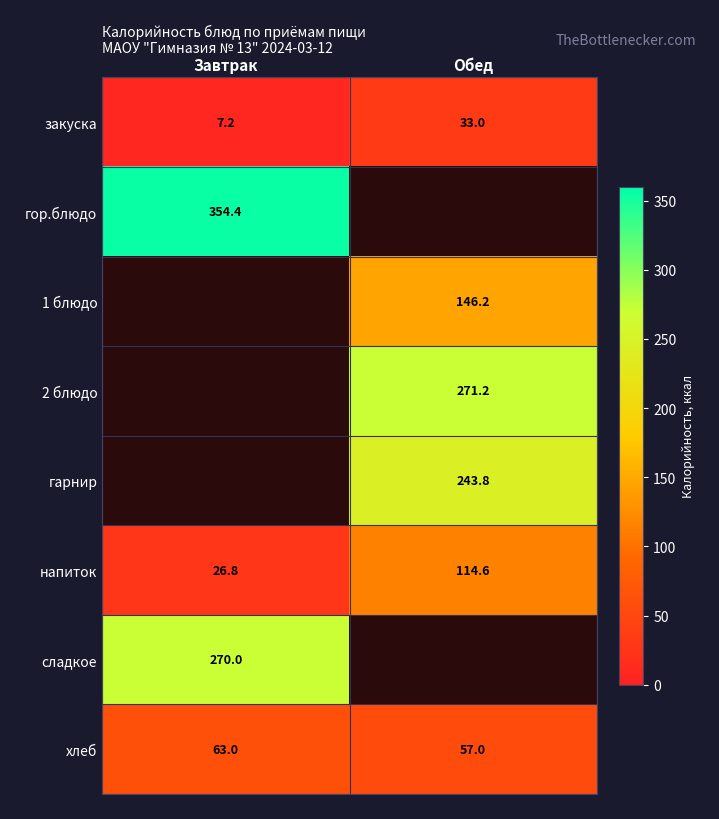

What is the difference between the maximum and minimum values in the хлеб series?

6.0